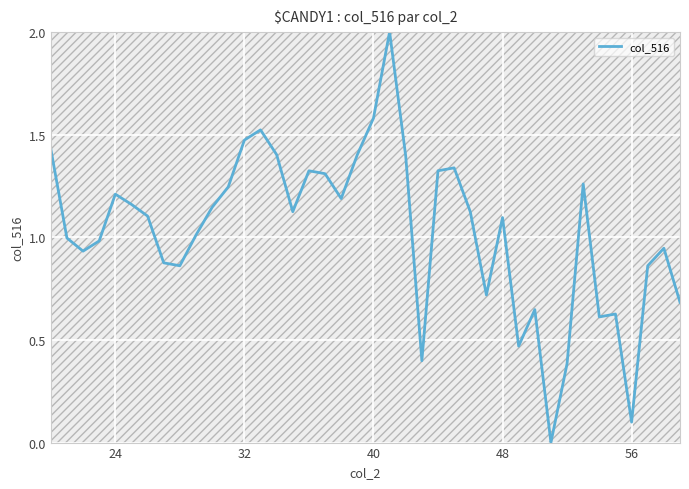

What is the difference between the maximum and minimum values?

2.0